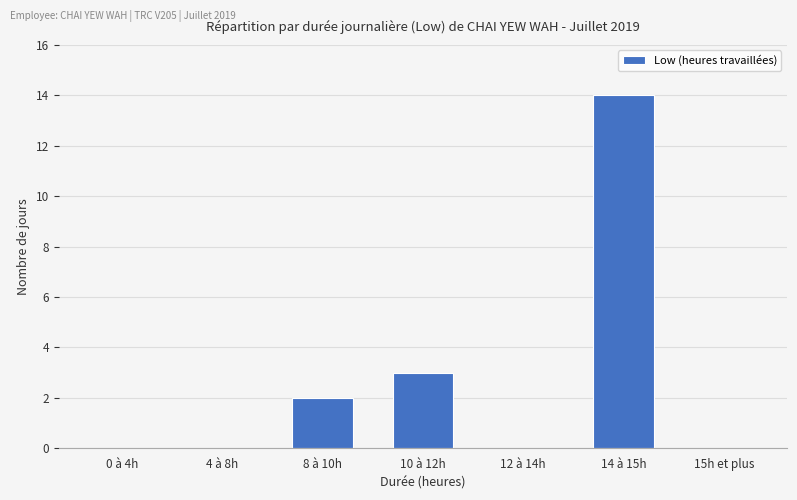

The value at 12 à 14h is -9. True or false?

False